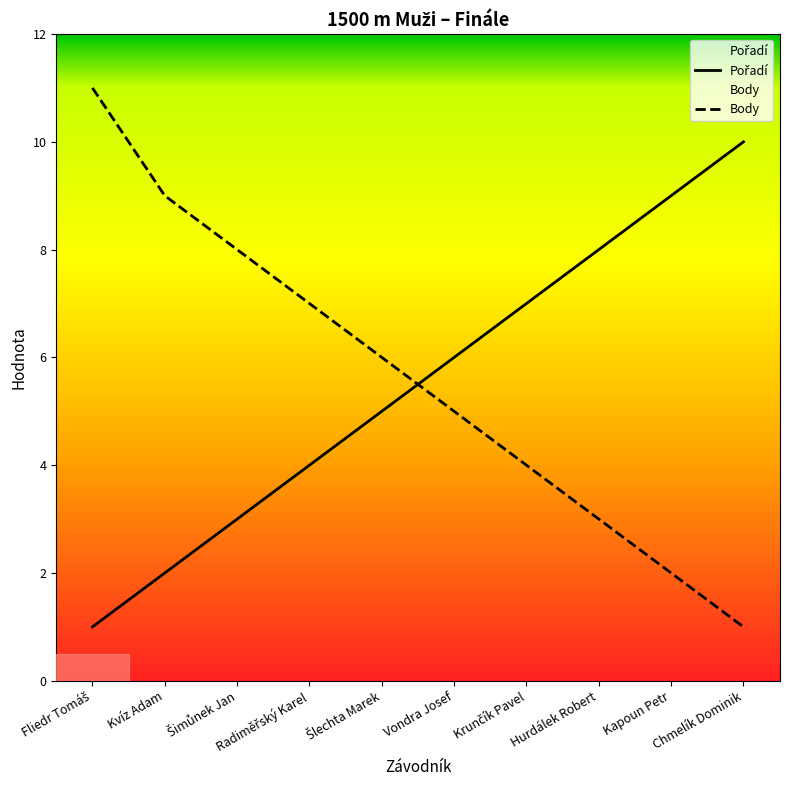

Between which two adjacent categories do Pořadí and Body first intersect?

Šlechta Marek and Vondra Josef